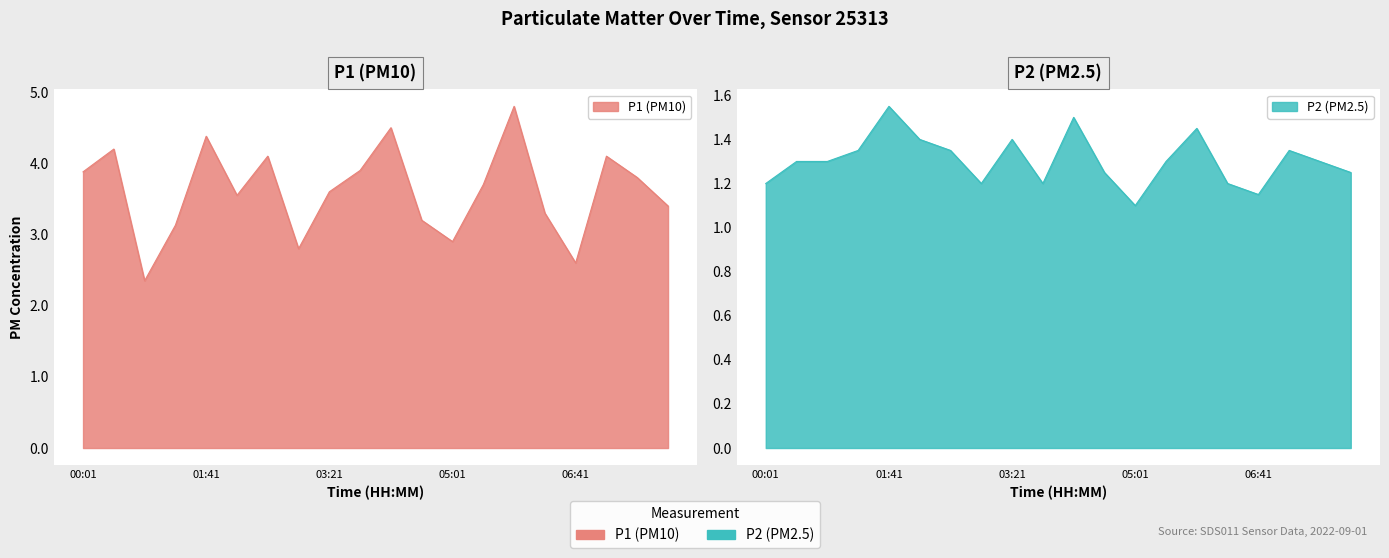

True or false: P2 and P1 intersect in this chart.

False